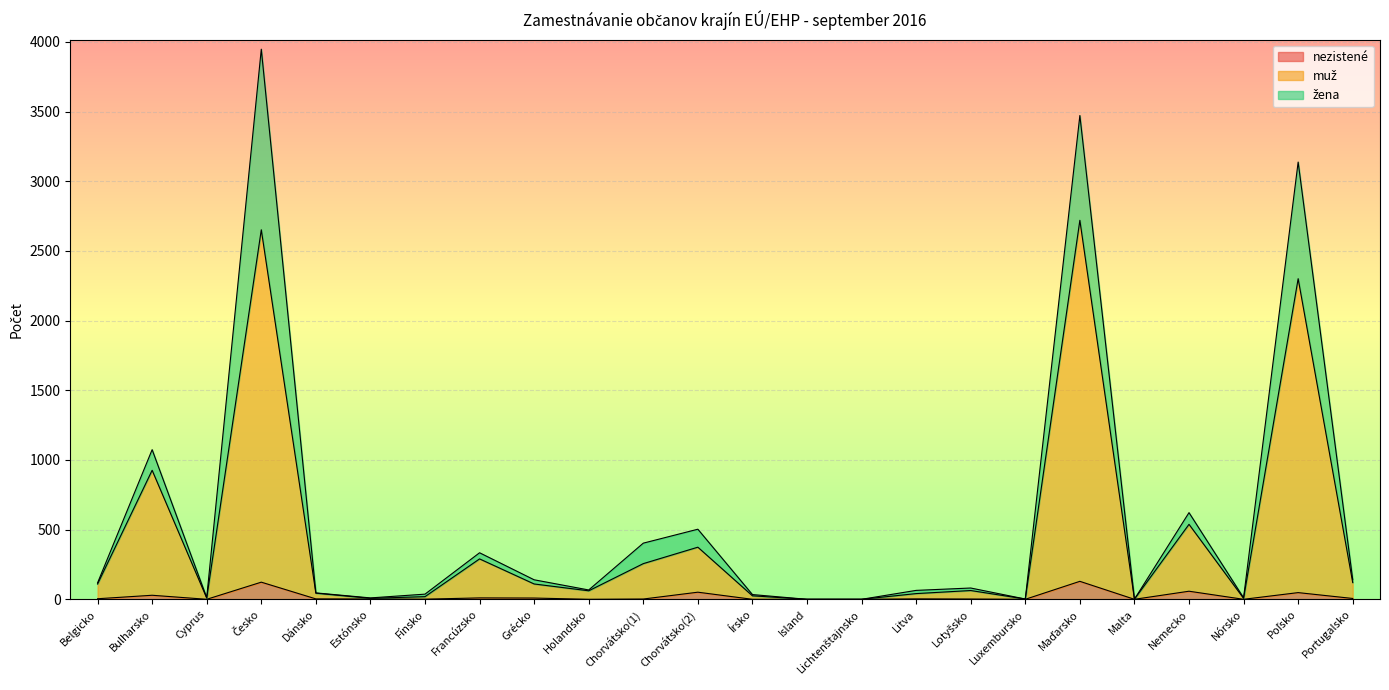

Count the number of categories in the chart.

24